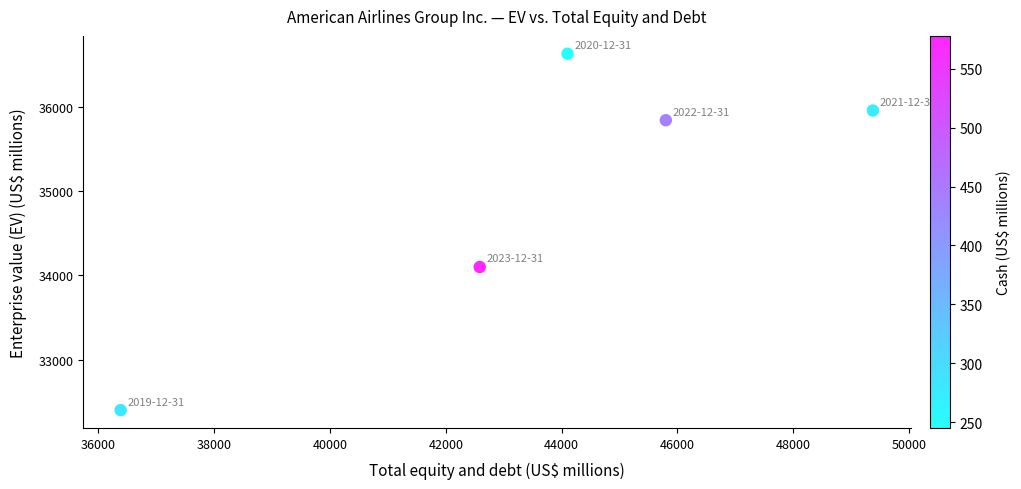

What is the average X value?

43649